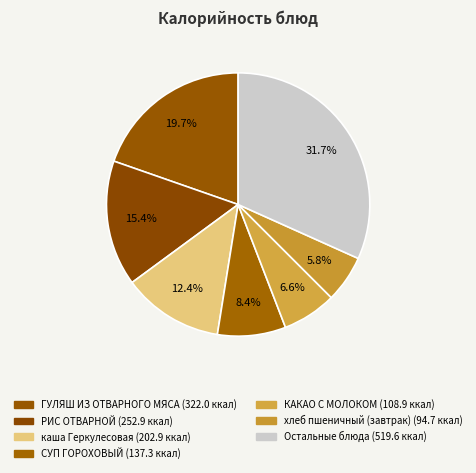

Count the number of slices in the pie.

7